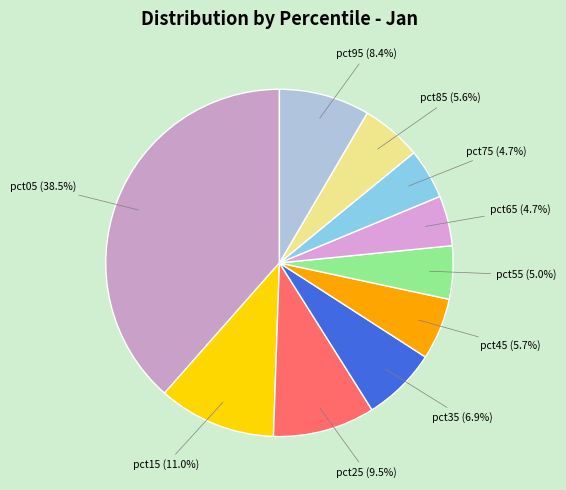

Which category has the biggest portion of the pie?

pct05